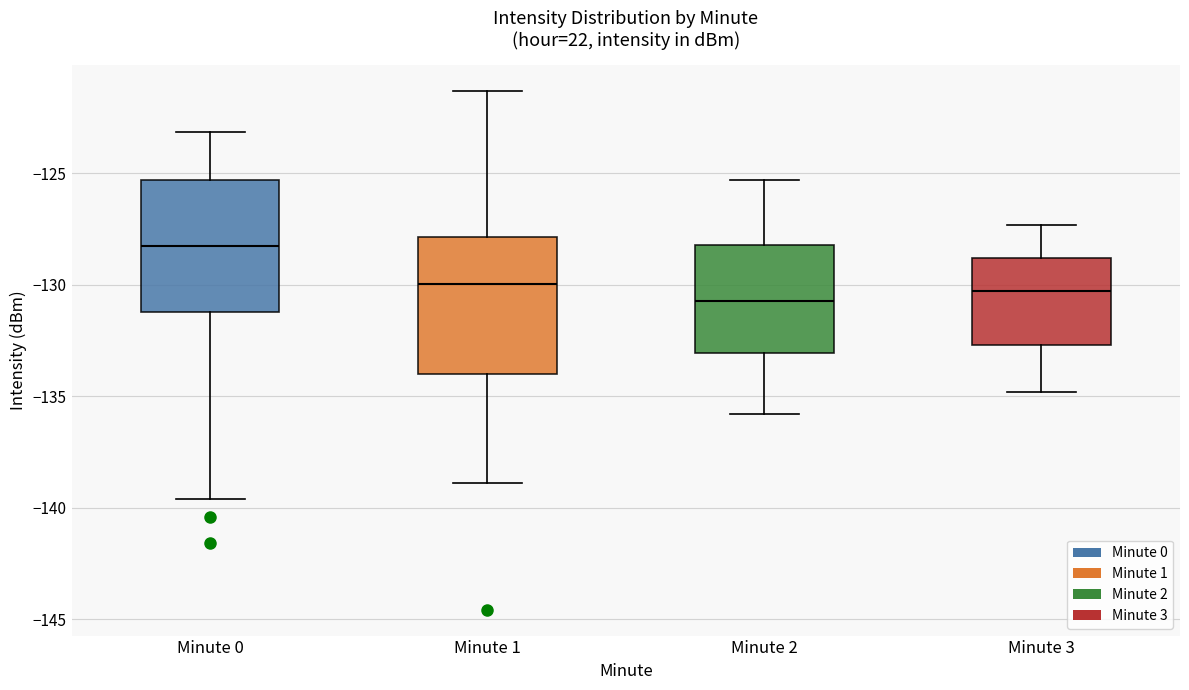

Reading left to right, transcribe this box plot: for each box, give where its median line is, the range the box spans, and where its two whiskers end, as read against the y-axis. The values are not printed on the chart, so give them approximately, as read against the axis.

Minute 0: median -128.5, box -131.0 to -125.5, whiskers -139.5 to -123.0
Minute 1: median -130.0, box -134.0 to -128.0, whiskers -139.0 to -121.5
Minute 2: median -130.5, box -133.0 to -128.0, whiskers -136.0 to -125.5
Minute 3: median -130.5, box -132.5 to -129.0, whiskers -135.0 to -127.5